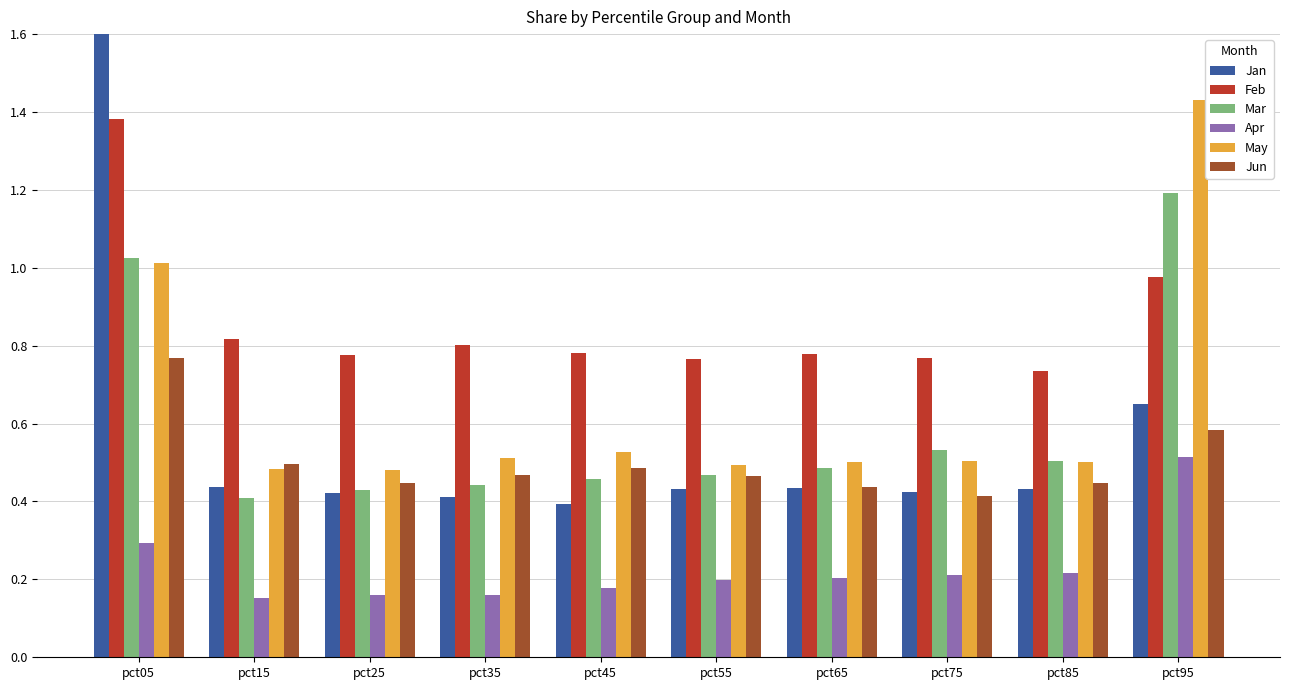

Reading left to right, what are all the values shown in this chart?

Jan: pct05=1.7	pct15=0.4	pct25=0.4	pct35=0.4	pct45=0.4	pct55=0.4	pct65=0.4	pct75=0.4	pct85=0.4	pct95=0.7
Feb: pct05=1.4	pct15=0.8	pct25=0.8	pct35=0.8	pct45=0.8	pct55=0.8	pct65=0.8	pct75=0.8	pct85=0.7	pct95=1.0
Mar: pct05=1.0	pct15=0.4	pct25=0.4	pct35=0.4	pct45=0.5	pct55=0.5	pct65=0.5	pct75=0.5	pct85=0.5	pct95=1.2
Apr: pct05=0.3	pct15=0.2	pct25=0.2	pct35=0.2	pct45=0.2	pct55=0.2	pct65=0.2	pct75=0.2	pct85=0.2	pct95=0.5
May: pct05=1.0	pct15=0.5	pct25=0.5	pct35=0.5	pct45=0.5	pct55=0.5	pct65=0.5	pct75=0.5	pct85=0.5	pct95=1.4
Jun: pct05=0.8	pct15=0.5	pct25=0.4	pct35=0.5	pct45=0.5	pct55=0.5	pct65=0.4	pct75=0.4	pct85=0.4	pct95=0.6